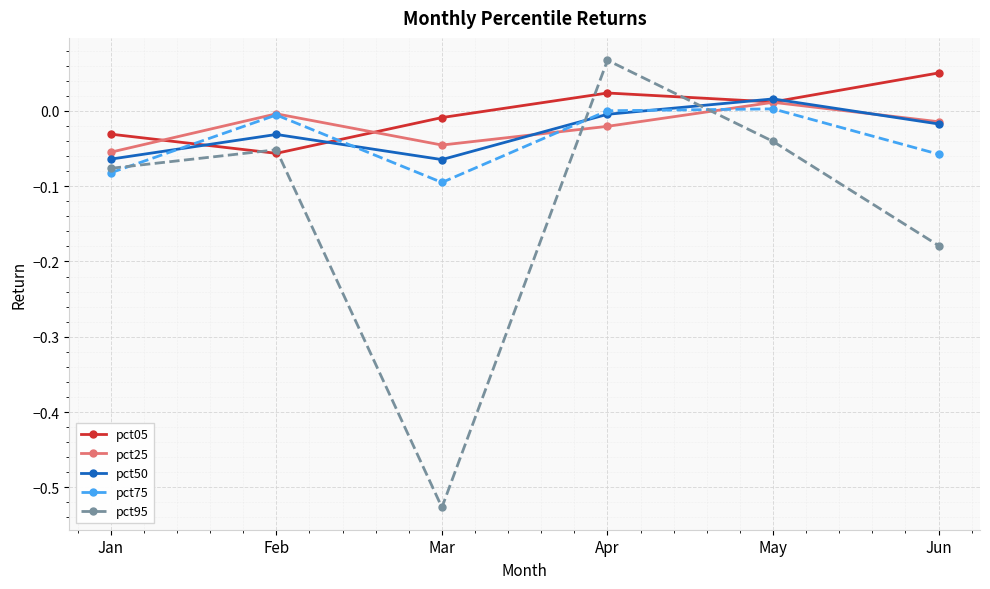

What is the difference between the maximum and minimum values in the pct95 series?

0.6